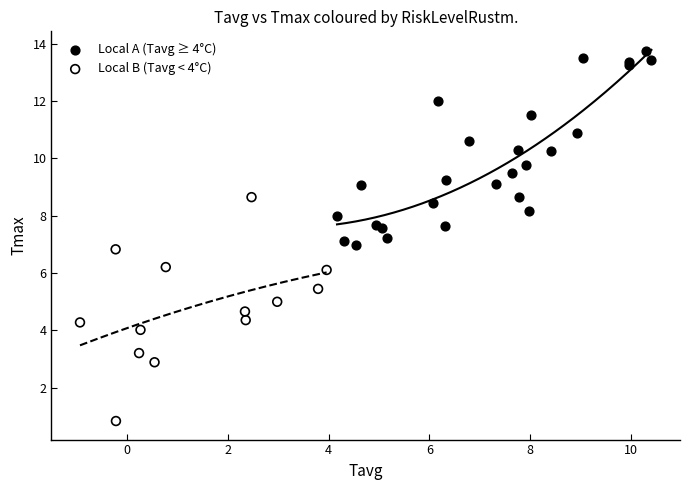

Which series has the widest spread of Y values?

Local B (Tavg < 4°C)